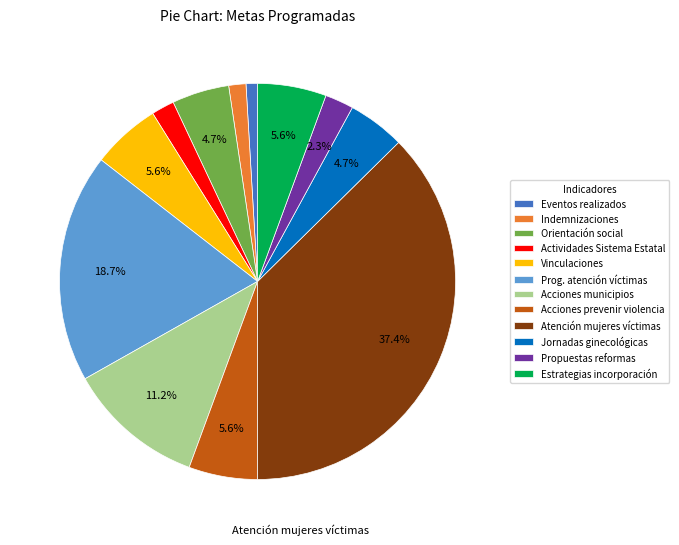

Which slice is the largest?

Atención mujeres víctimas